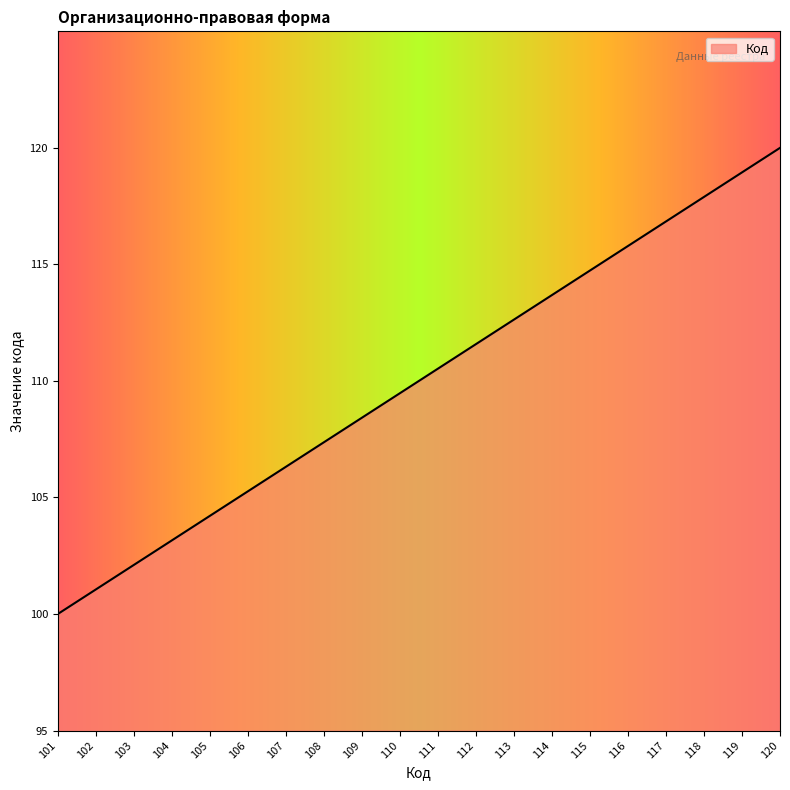

The chart shows a value of 120.0 at 120. True or false?

True